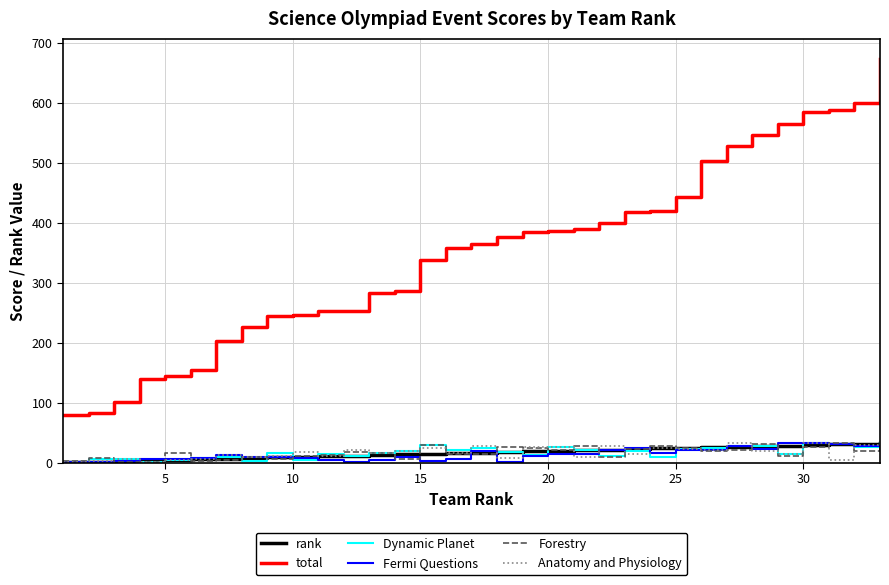

True or false: total and Anatomy and Physiology intersect in this chart.

False